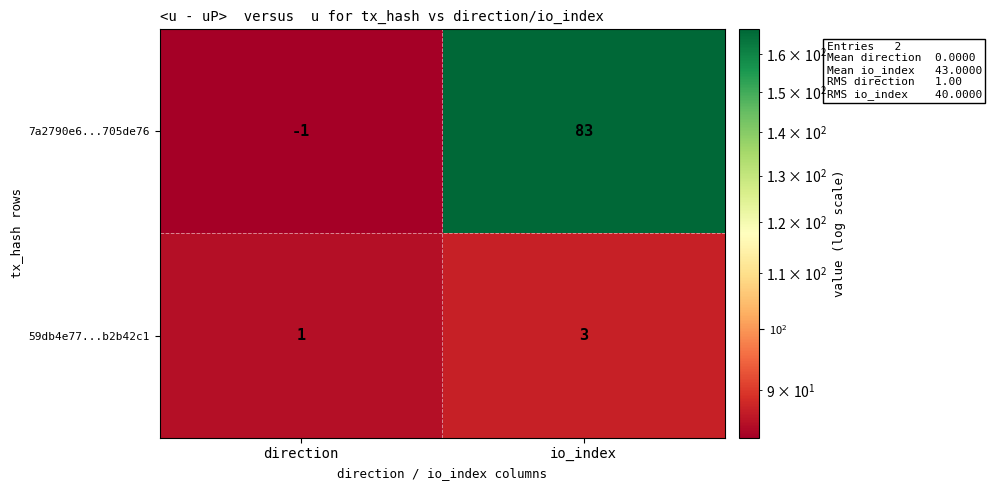

Which series has the largest range (max minus min)?

7a2790e6...705de76